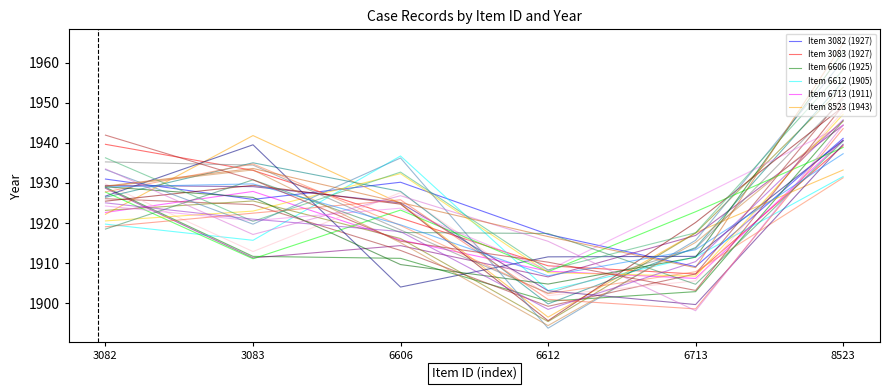

True or false: Item 3083 (1927) has more than 1 interior local peaks.

False